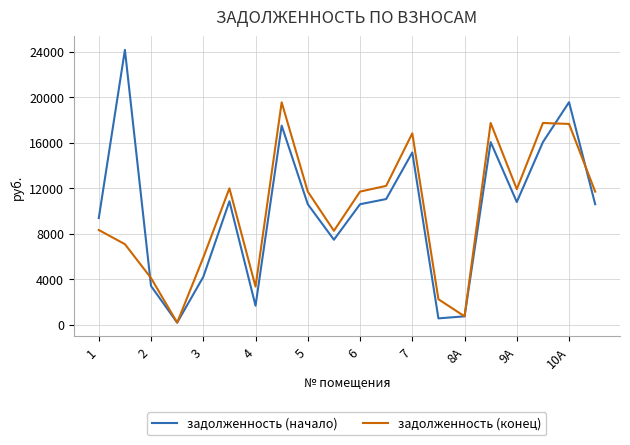

In задолженность (конец), how many points are lower than both neighbors (excluding endpoints)?

5